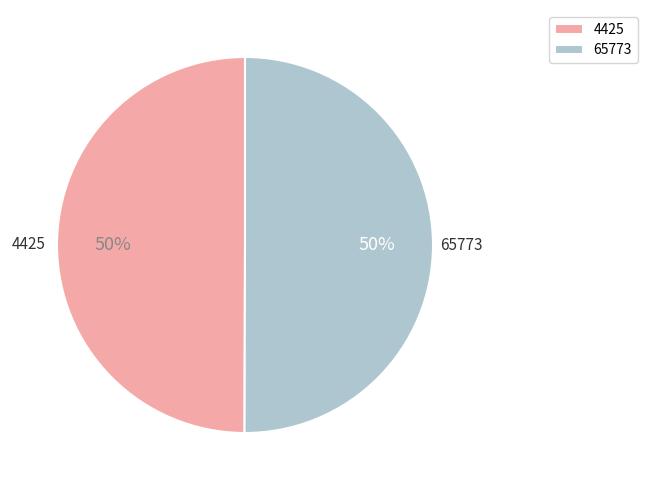

Approximately how many times larger is the value at 4425 compared to 65773?

1.0